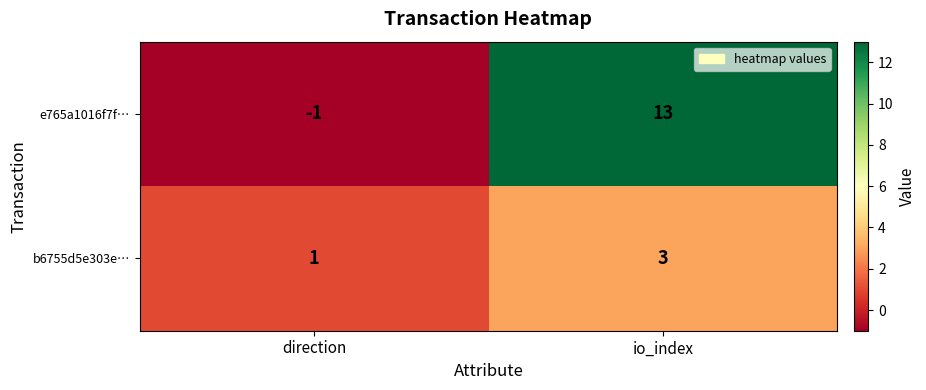

What is the average value of the e765a1016f7f… series?

6